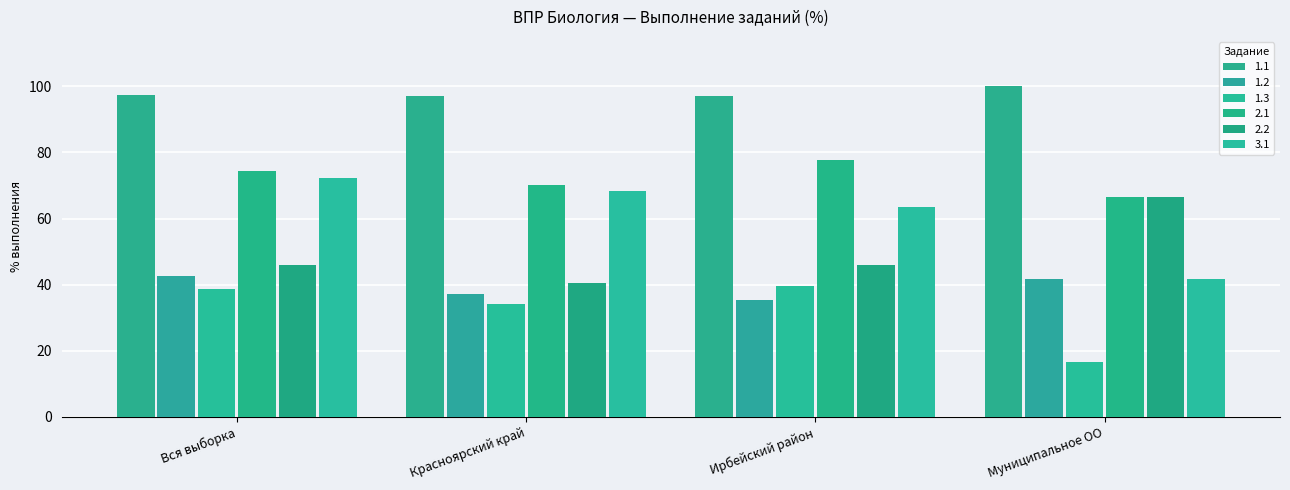

What is the total value across all series at Красноярский край?

347.1